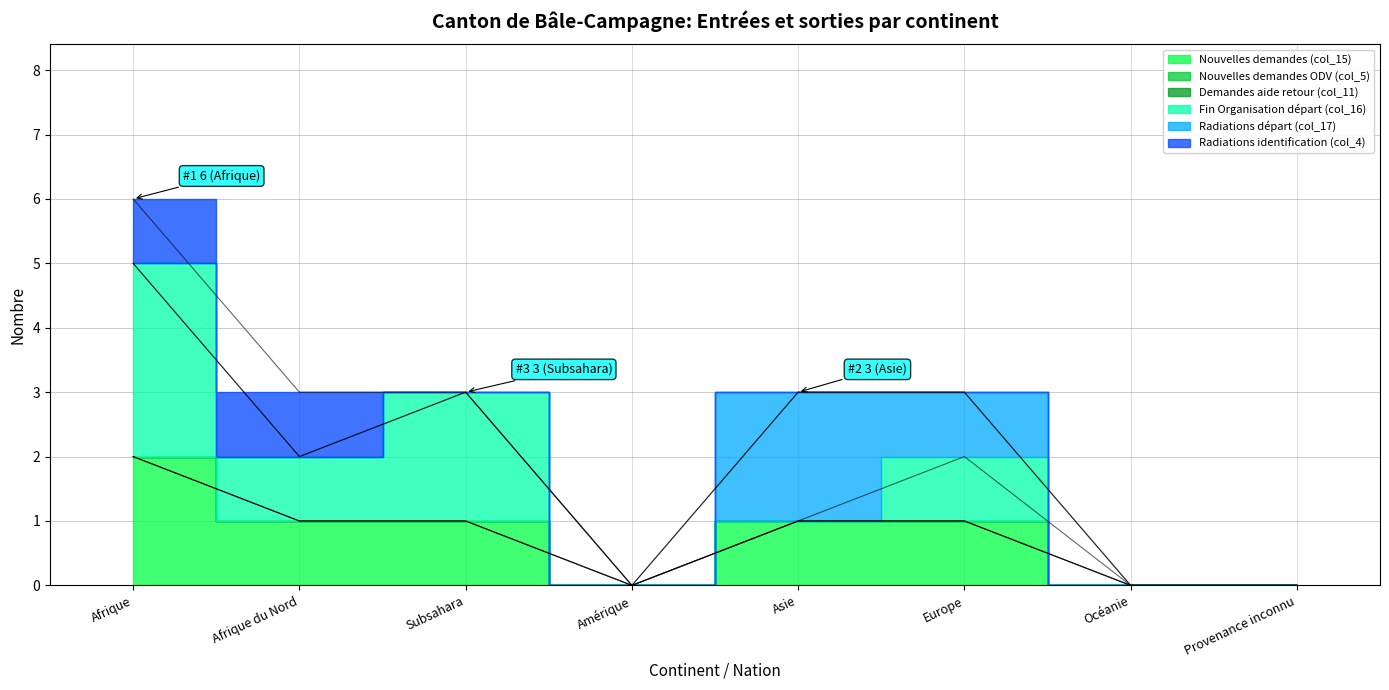

True or false: Nouvelles demandes (col_15) and Radiations identification (col_4) cross at least once.

False